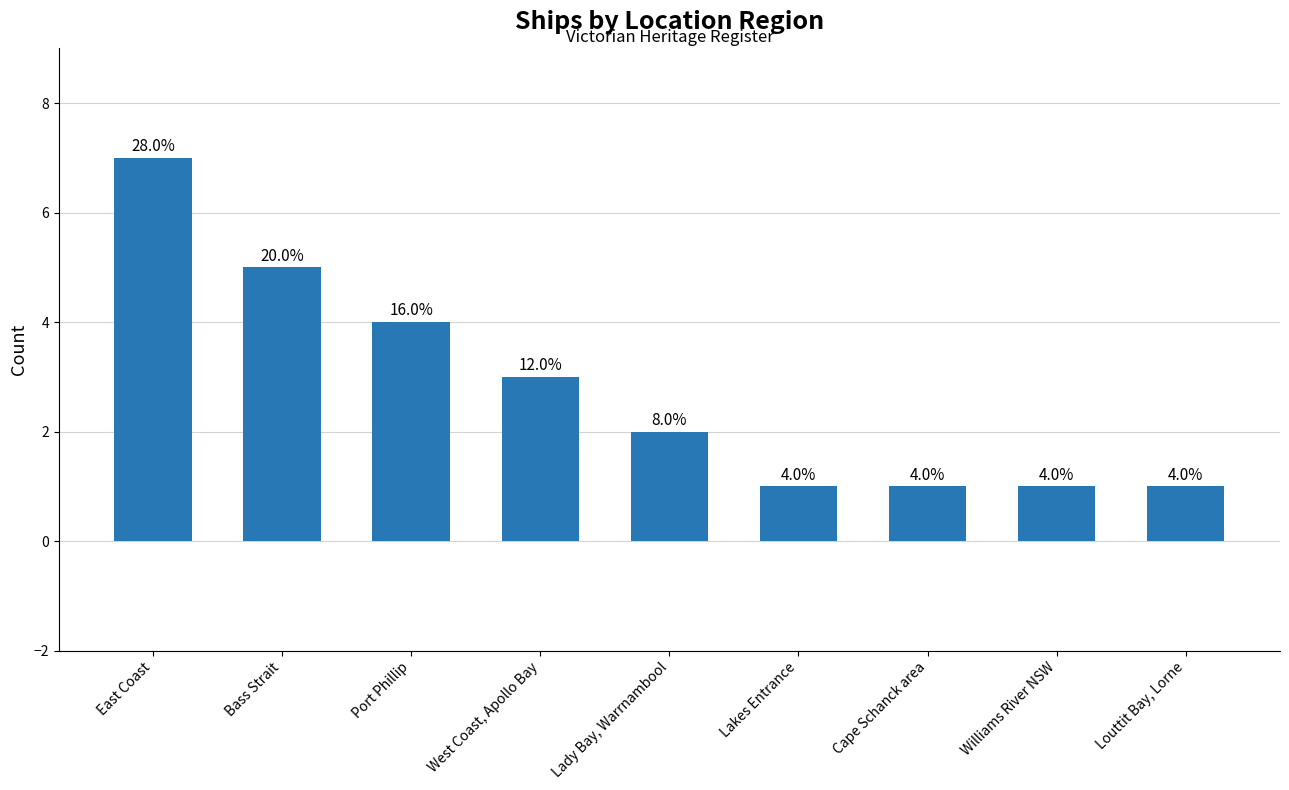

What is the maximum value shown in the chart?

7